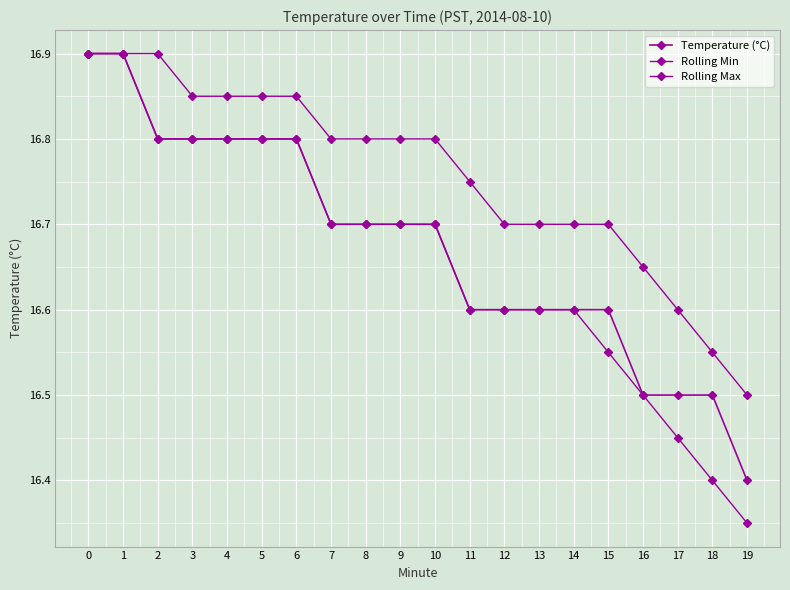

Reading left to right, extract all data points from this chart.

Temperature (°C): 16.9	16.9	16.8	16.8	16.8	16.8	16.8	16.7	16.7	16.7	16.7	16.6	16.6	16.6	16.6	16.6	16.5	16.5	16.5	16.4
Rolling Min: 16.9	16.9	16.8	16.8	16.8	16.8	16.8	16.7	16.7	16.7	16.7	16.6	16.6	16.6	16.6	16.6	16.5	16.4	16.4	16.4
Rolling Max: 16.9	16.9	16.9	16.9	16.9	16.9	16.9	16.8	16.8	16.8	16.8	16.8	16.7	16.7	16.7	16.7	16.6	16.6	16.6	16.5